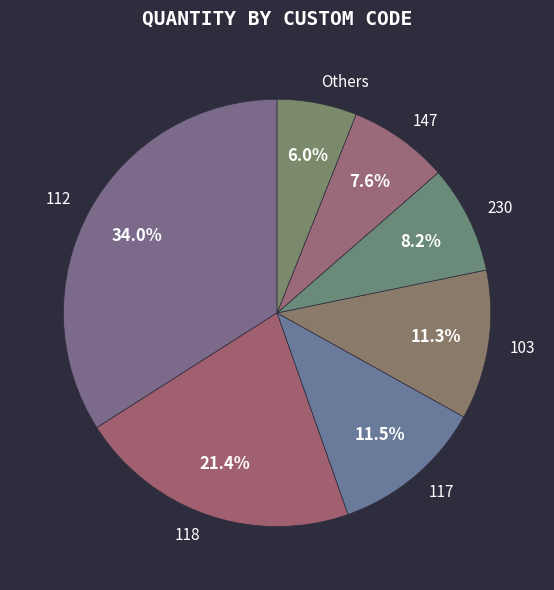

True or false: 147 accounts for 8% of the total.

True